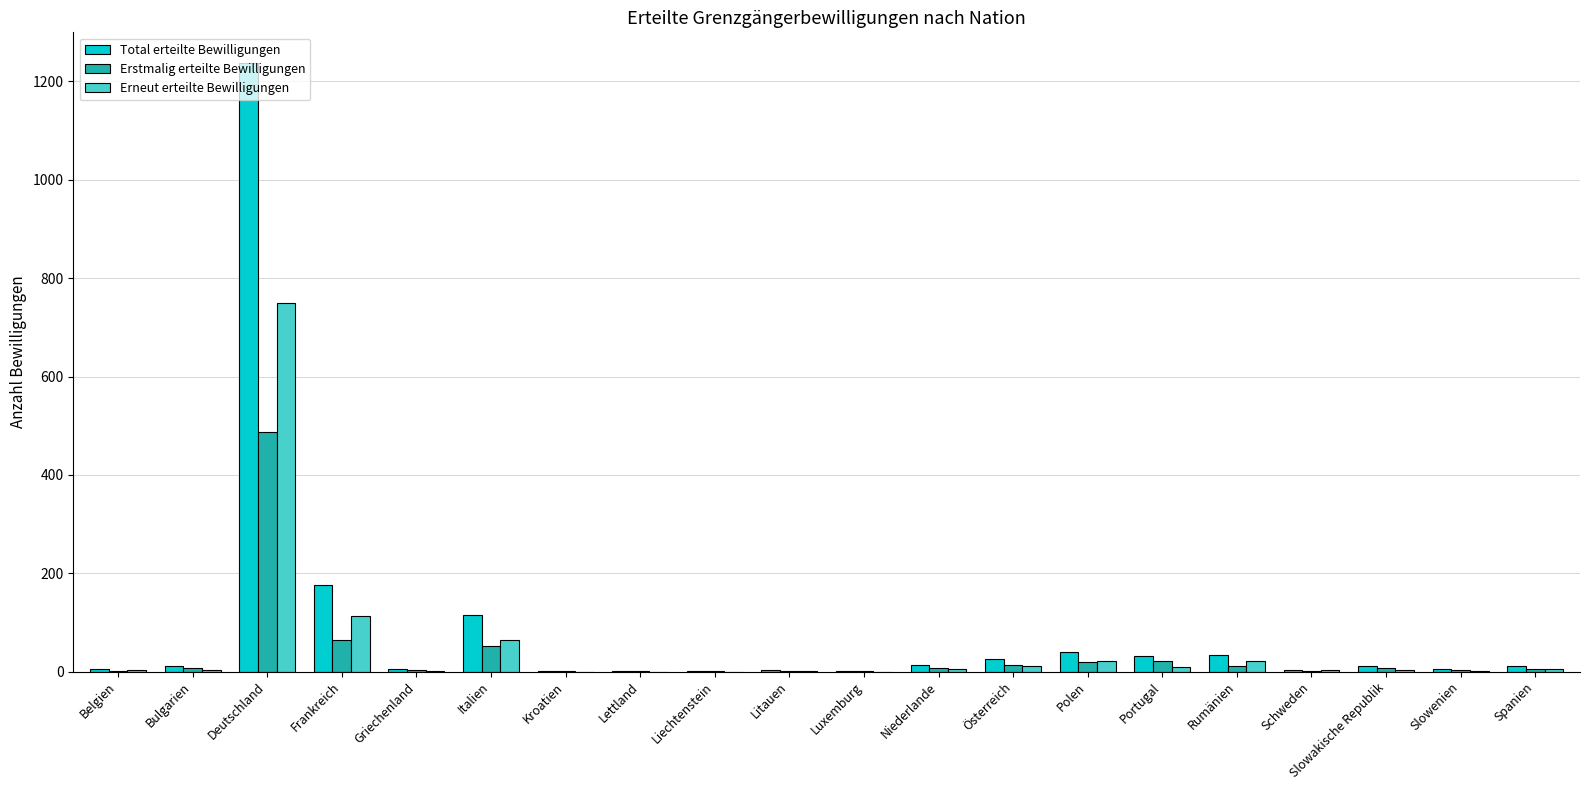

How many categories are shown in the chart?

20